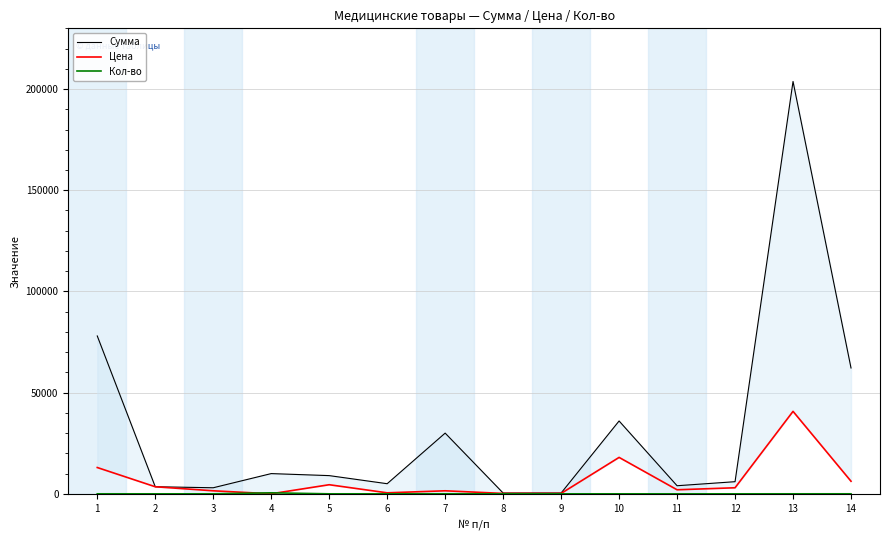

What are all the series names shown in the legend?

Сумма, Цена, Кол-во